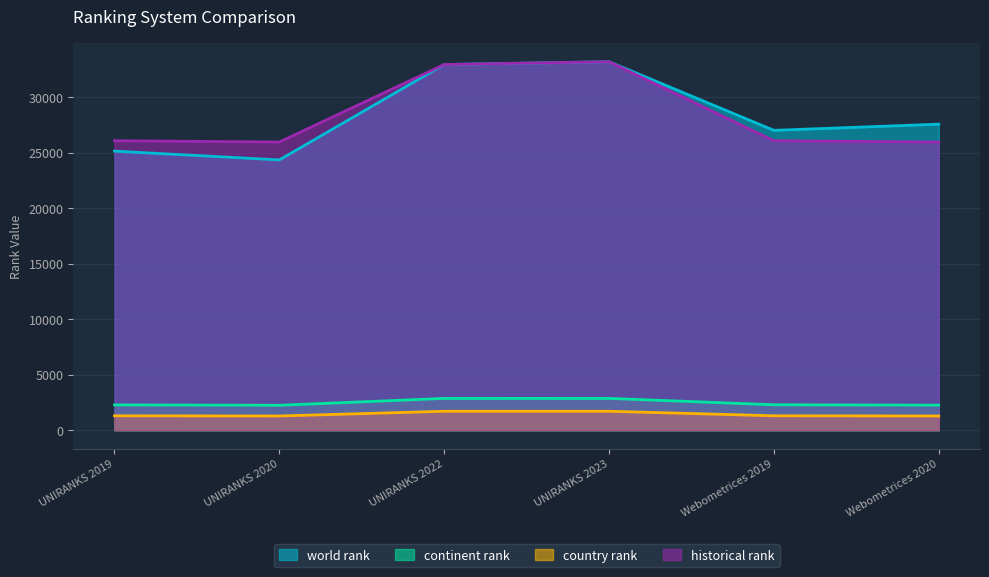

At how many categories does at least one series exceed 3485?

6